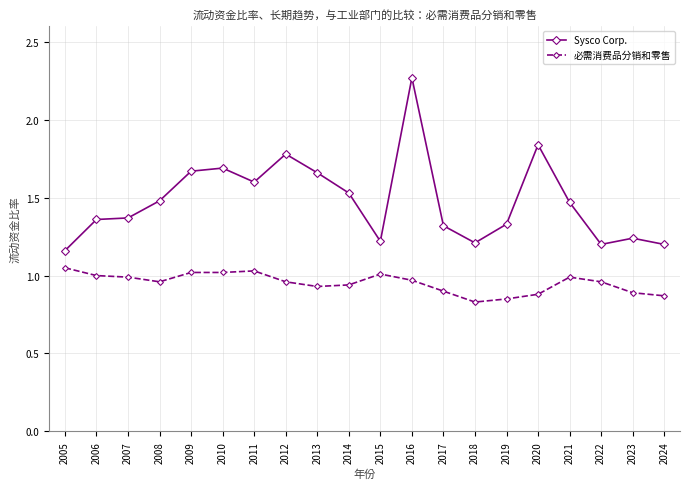

True or false: Sysco Corp. has more than 2 points higher than both neighbors.

True